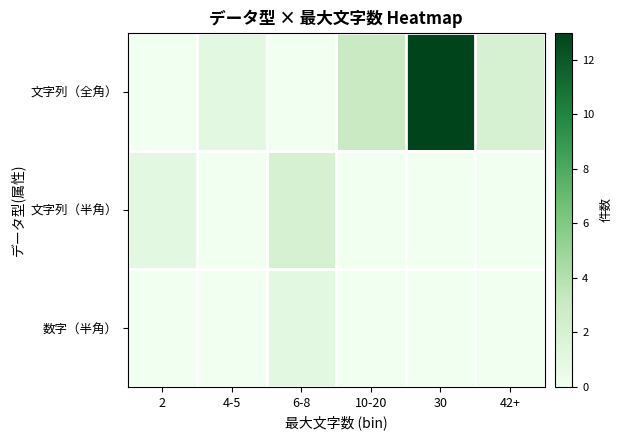

Between 6-8 and 10-20, which series saw the biggest shift?

文字列（全角）